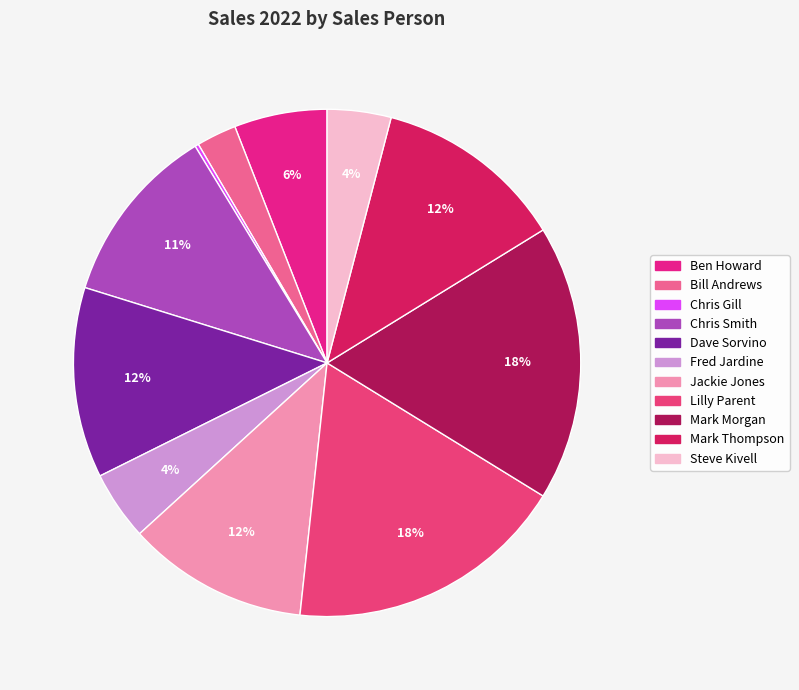

What percentage is NOT represented by Jackie Jones?

88.5%